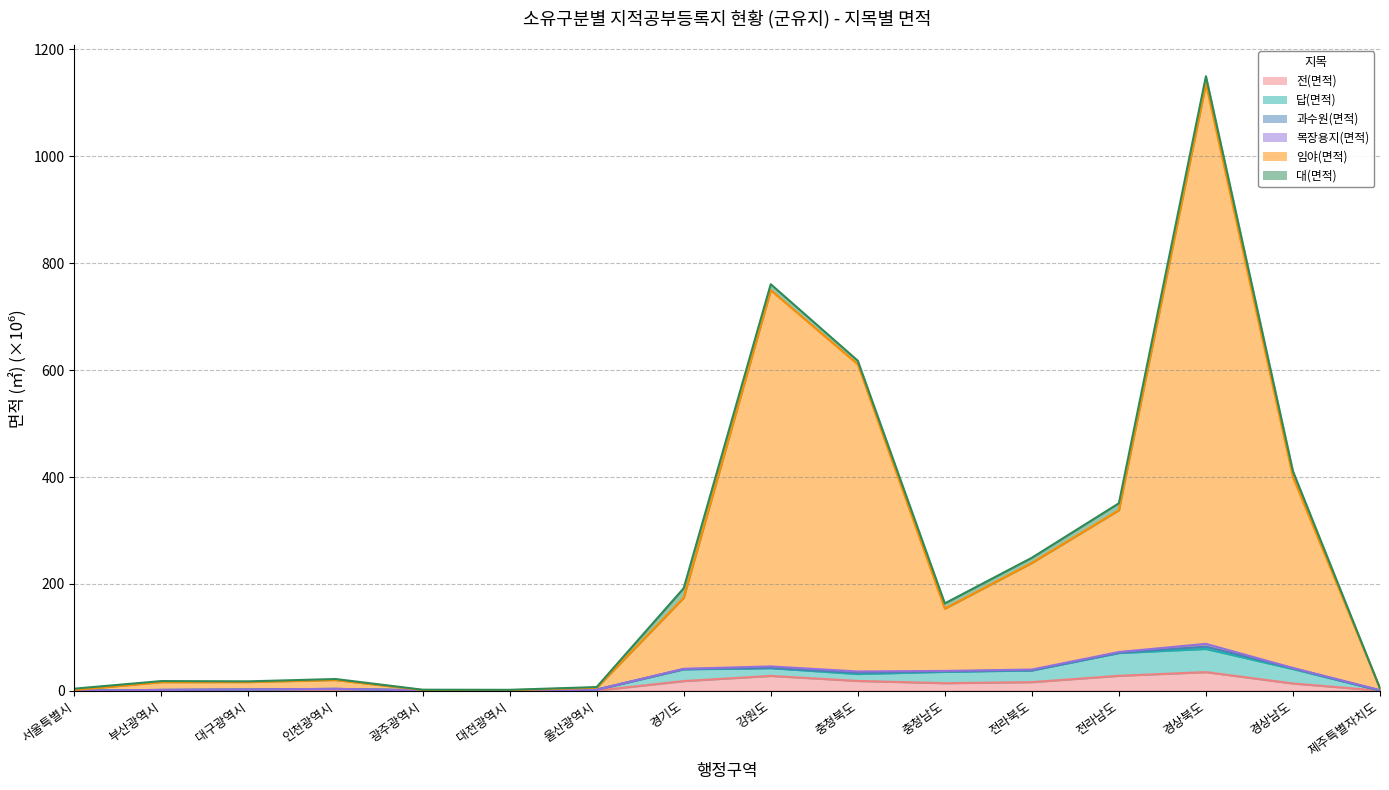

Which series has the widest spread of values?

임야(면적)